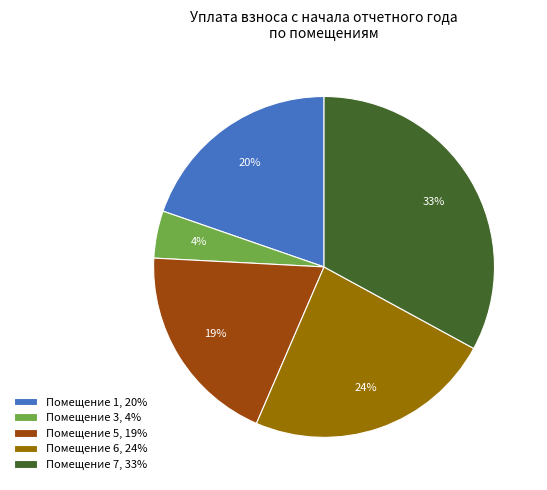

Count the number of slices in the pie.

5